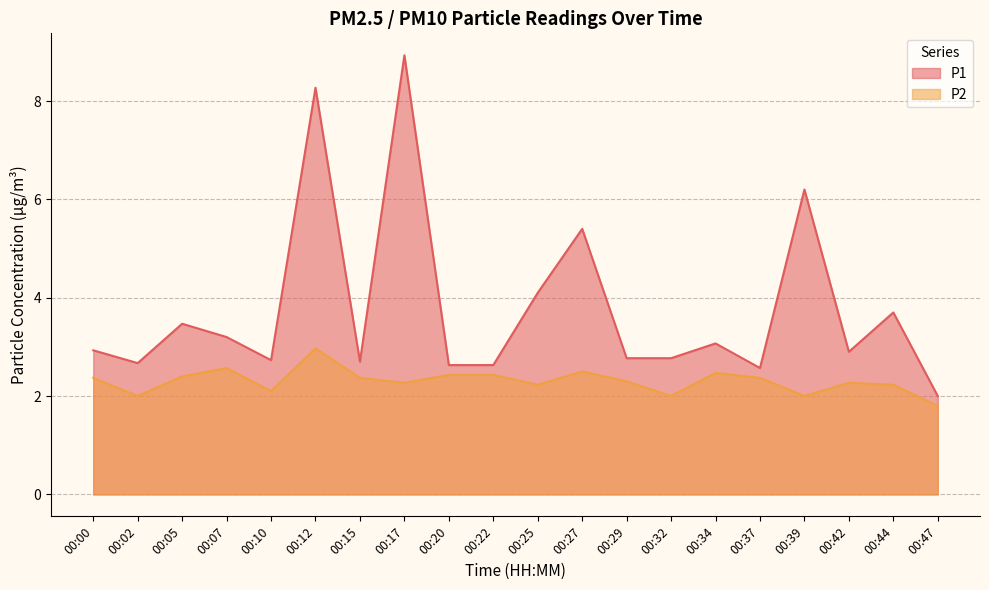

What is the value of the P2 point at the 13th from the left?

2.3